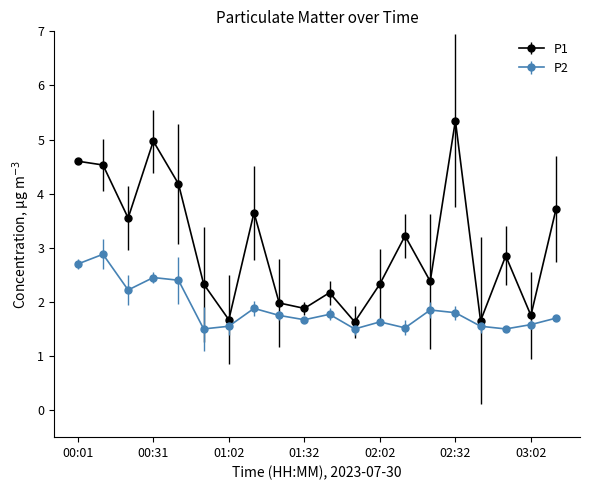

What is the value of the P2 point at the 13th from the left?

1.6